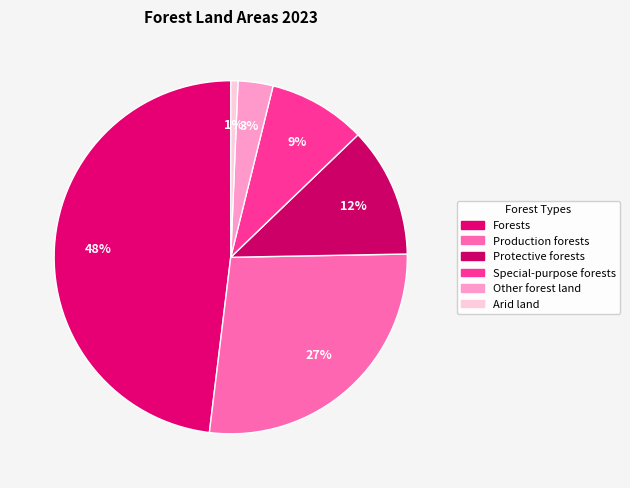

How many slices are in this pie chart?

6